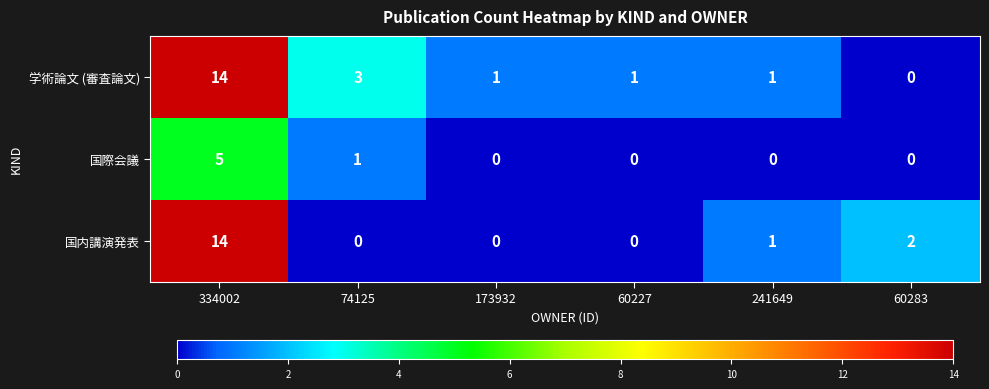

What is the total value across all series at 334002?

33